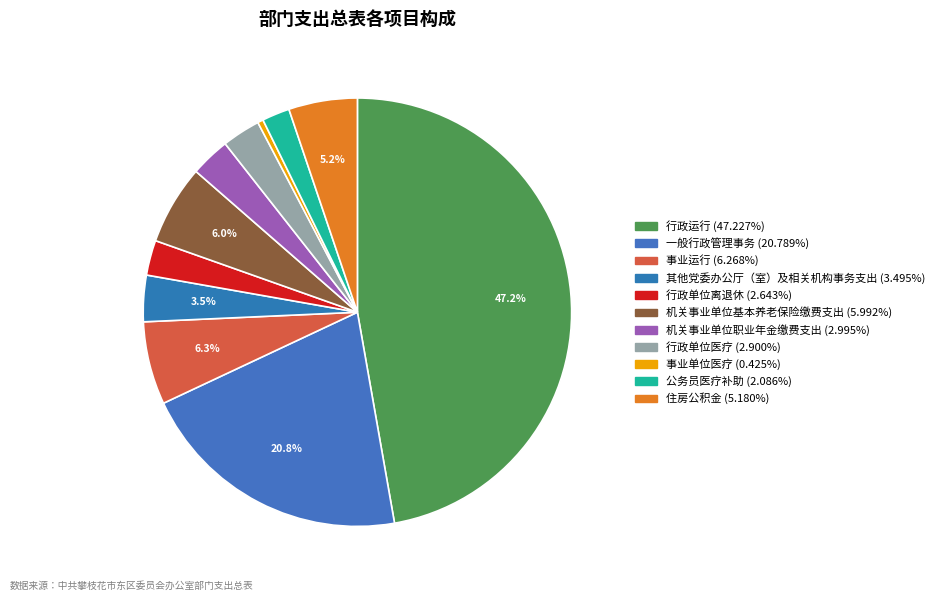

What is the largest slice in the pie chart?

行政运行